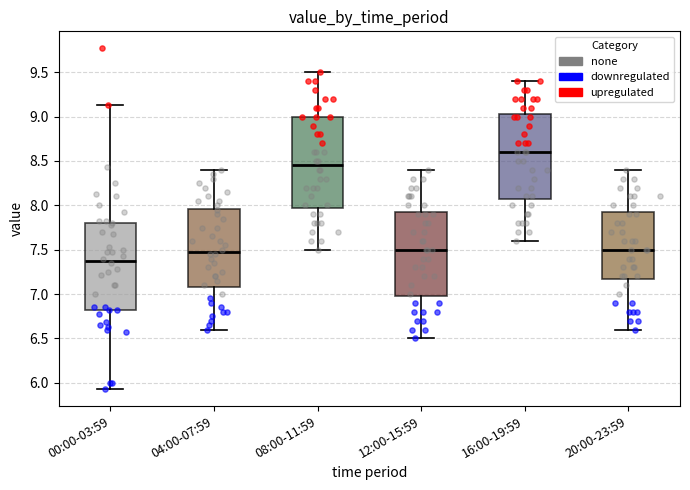

Where is the lower edge of the box for 16:00-19:59 on the y-axis? The values are not printed on the chart, so give them approximately, as read against the axis.

8.10